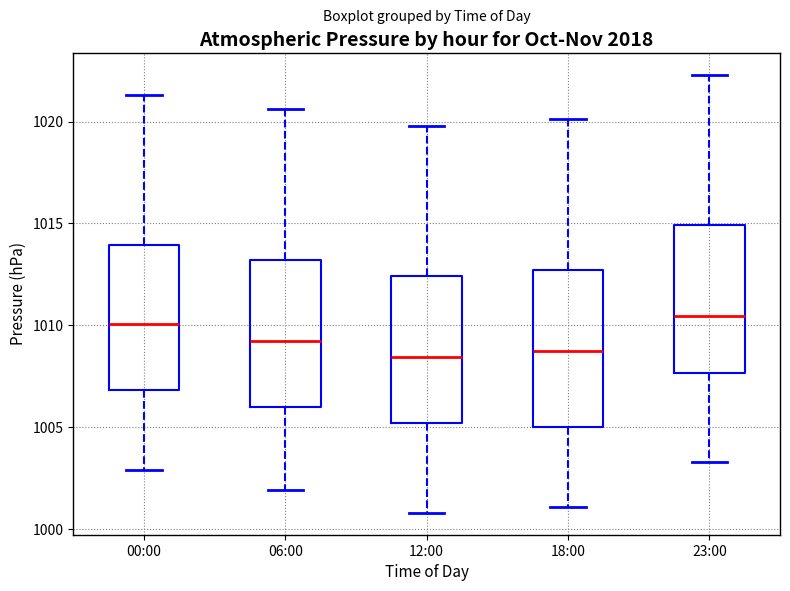

Where does the median line of the box for 18:00 sit on the y-axis? The values are not printed on the chart, so give them approximately, as read against the axis.

1009.0